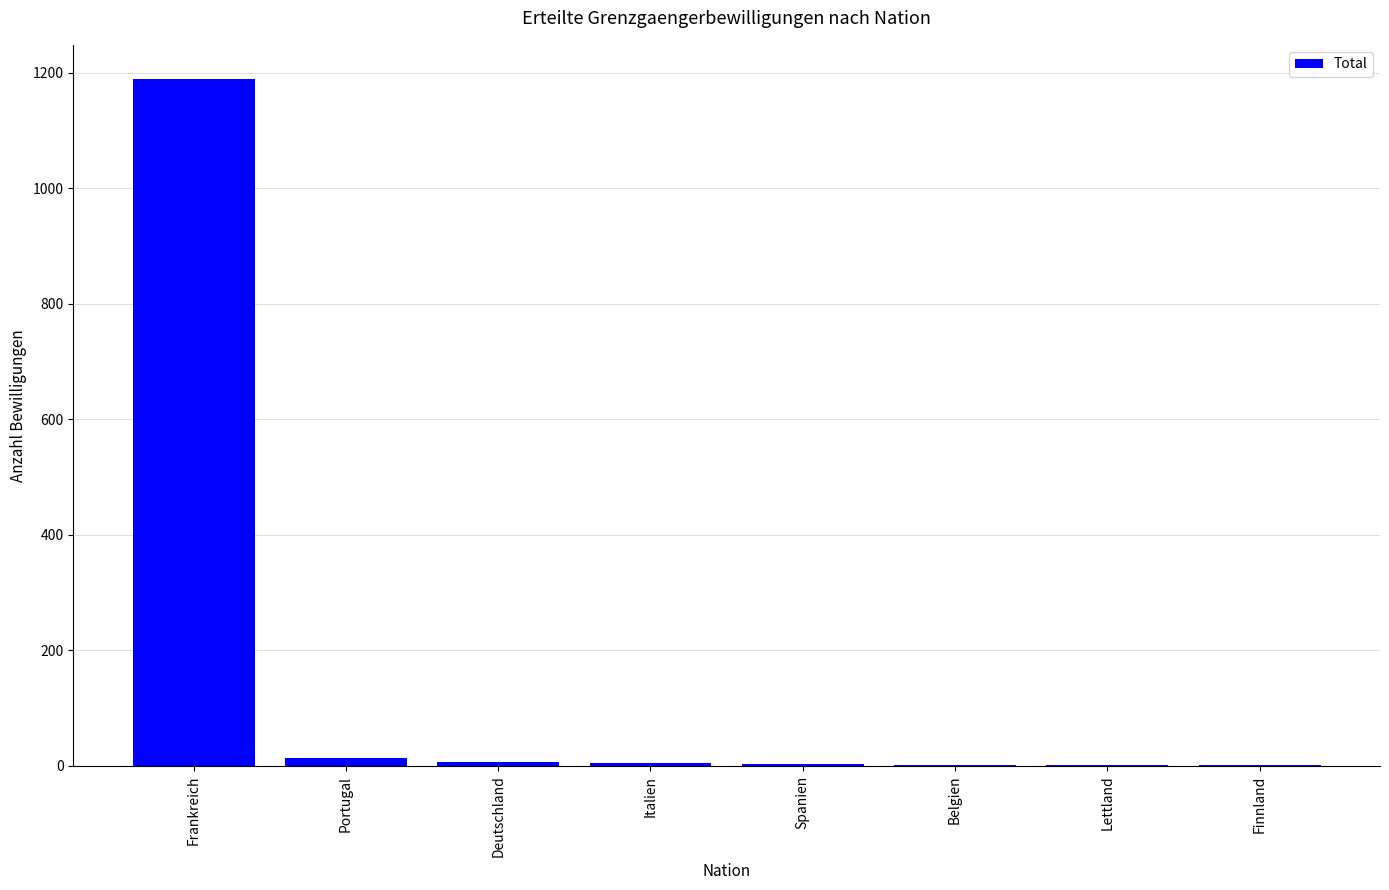

Which has a higher value, Frankreich or Belgien?

Frankreich